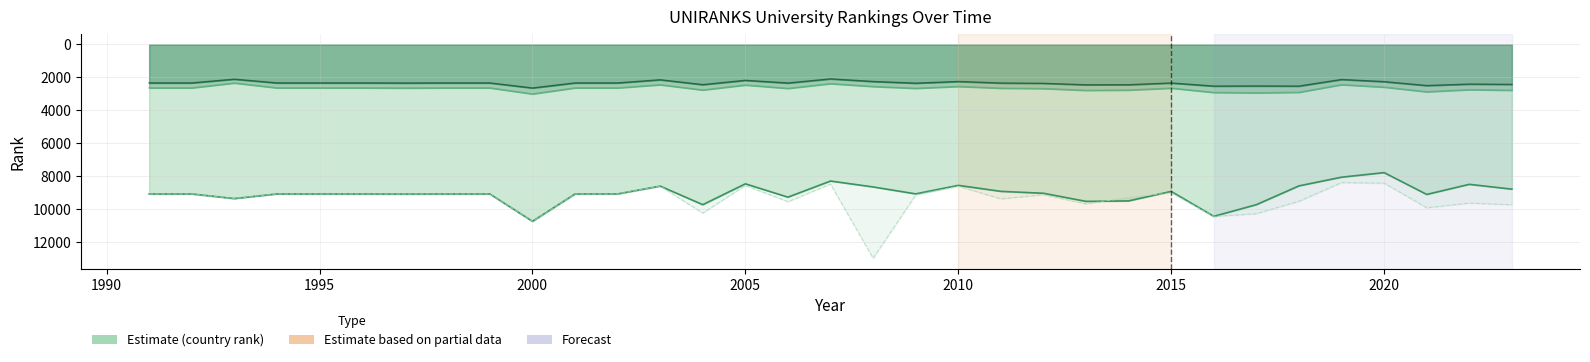

Reading left to right, list all the values displayed in this chart.

world rank: 9093.0	9093.0	9374.0	9093.0	9093.0	9093.0	9101.0	9093.0	9093.0	10757.0	9093.0	9091.0	8615.0	9745.0	8476.0	9287.0	8306.0	8666.0	9088.0	8570.0	8934.0	9051.0	9544.0	9516.0	8937.0	10453.0	9744.0	8601.0	8072.0	7795.0	9121.0	8507.0	8800.0
continent rank: 2637.0	2637.0	2340.0	2637.0	2637.0	2637.0	2646.0	2637.0	2637.0	3006.0	2637.0	2638.0	2446.0	2766.0	2462.0	2668.0	2379.0	2552.0	2663.0	2550.0	2655.0	2678.0	2786.0	2770.0	2652.0	2916.0	2939.0	2906.0	2441.0	2591.0	2873.0	2745.0	2781.0
country rank: 2338.0	2338.0	2110.0	2338.0	2338.0	2338.0	2344.0	2338.0	2338.0	2646.0	2338.0	2339.0	2146.0	2442.0	2180.0	2344.0	2091.0	2251.0	2353.0	2252.0	2345.0	2363.0	2453.0	2448.0	2342.0	2531.0	2523.0	2531.0	2129.0	2261.0	2498.0	2409.0	2427.0
historical rank: 9093.0	9093.0	9374.0	9093.0	9093.0	9093.0	9101.0	9093.0	9093.0	10757.0	9093.0	9091.0	8615.0	10256.5	8573.5	9563.0	8488.5	13002.5	9157.5	8621.5	9389.5	9141.0	9696.0	9310.5	9022.5	10460.5	10293.0	9534.5	8399.0	8435.5	9931.5	9647.5	9748.5